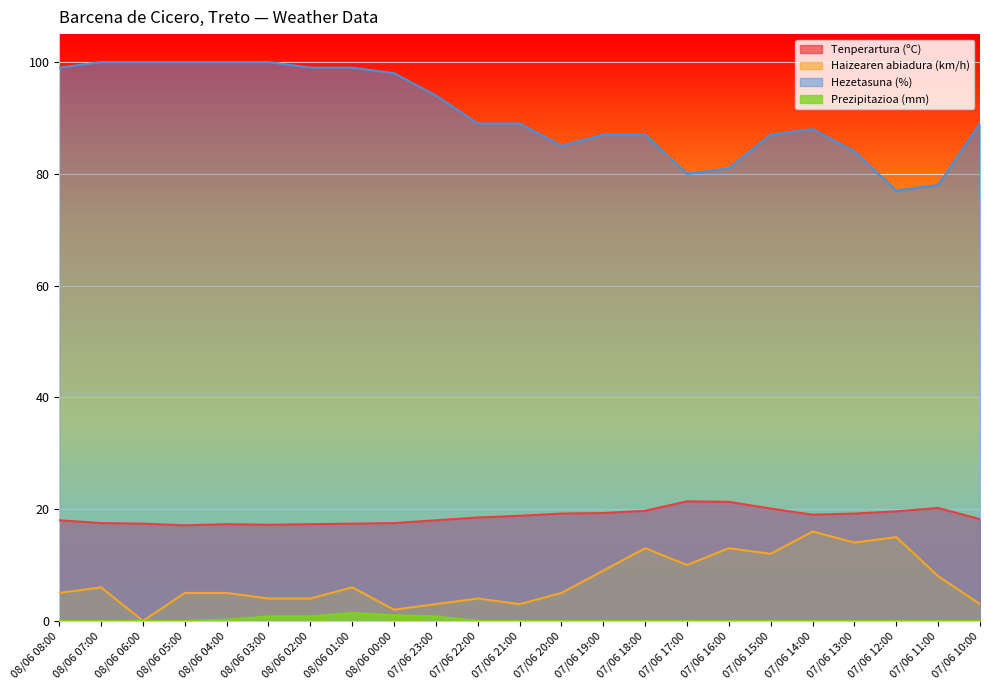

Rank the series at 07/06 16:00 from lowest to highest value.

Prezipitazioa (mm), Haizearen abiadura (km/h), Tenperartura (ºC), Hezetasuna (%)